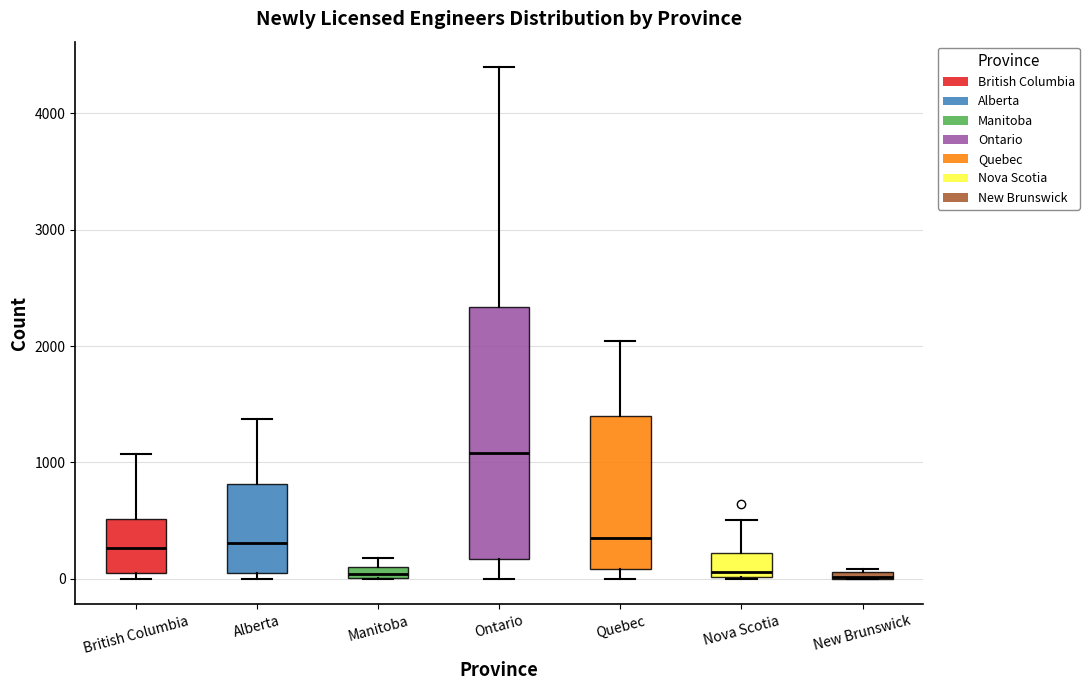

Where is the upper edge of the box for New Brunswick on the y-axis? The values are not printed on the chart, so give them approximately, as read against the axis.

100